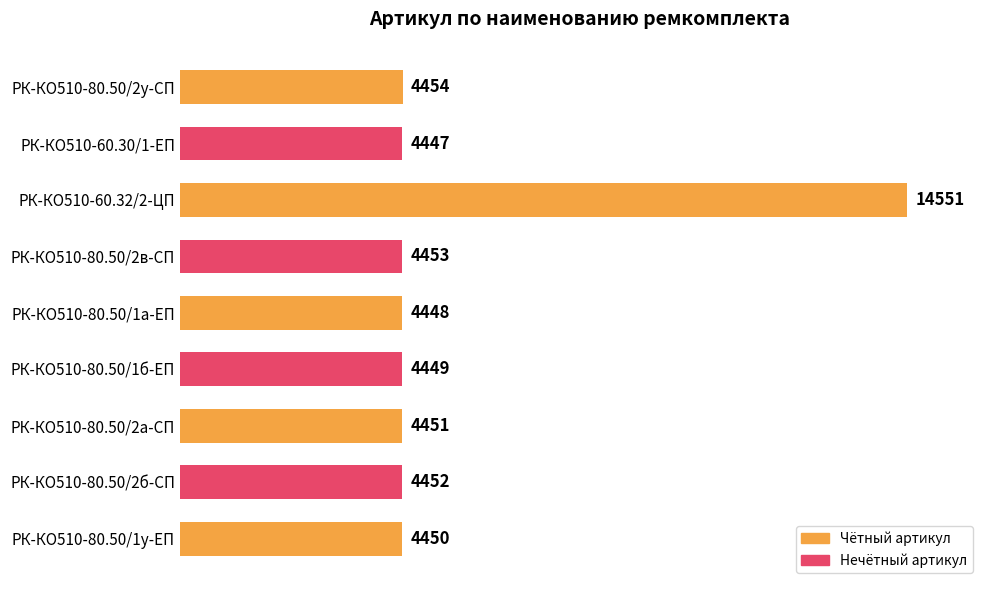

At which label is the value closest to 9499?

РК-КО510-80.50/2у-СП